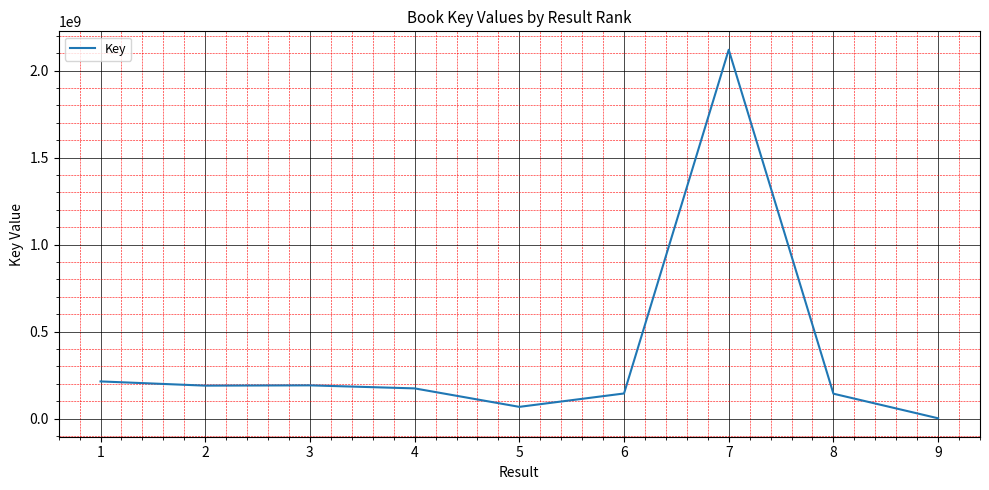

What is the change in value from 6 to 7?

+1975721012